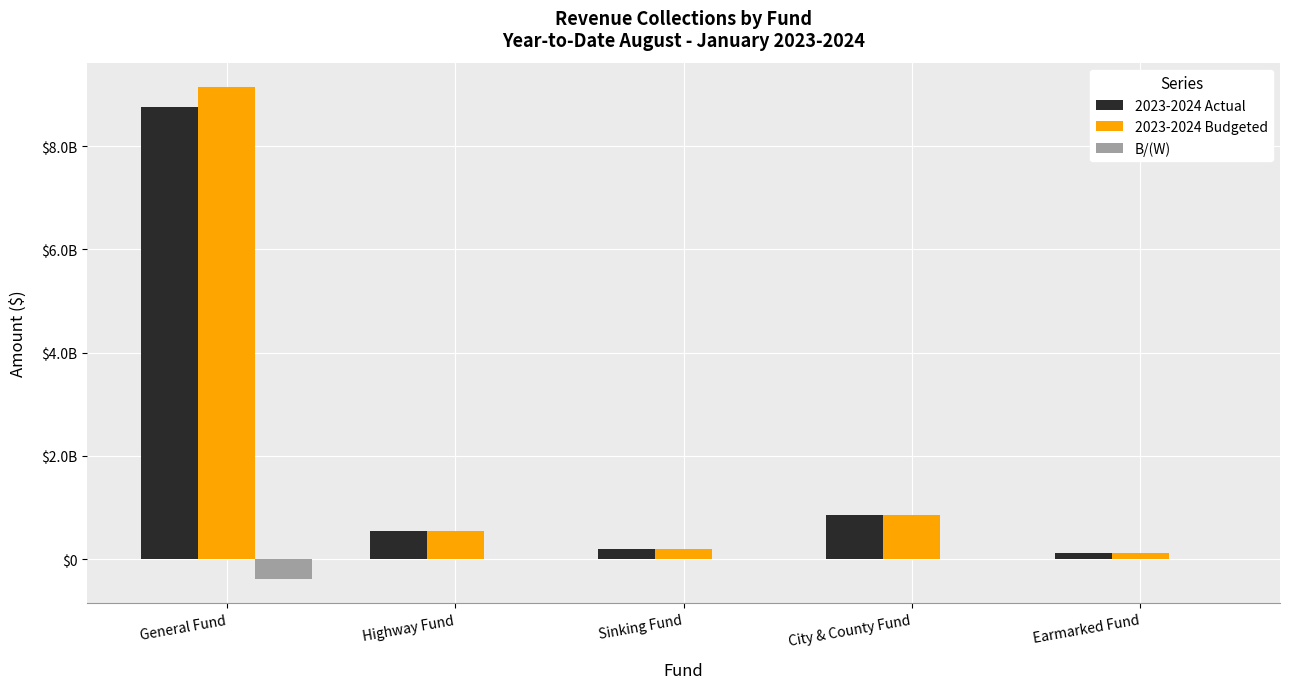

Are the bars grouped side by side (vs. stacked)?

Yes